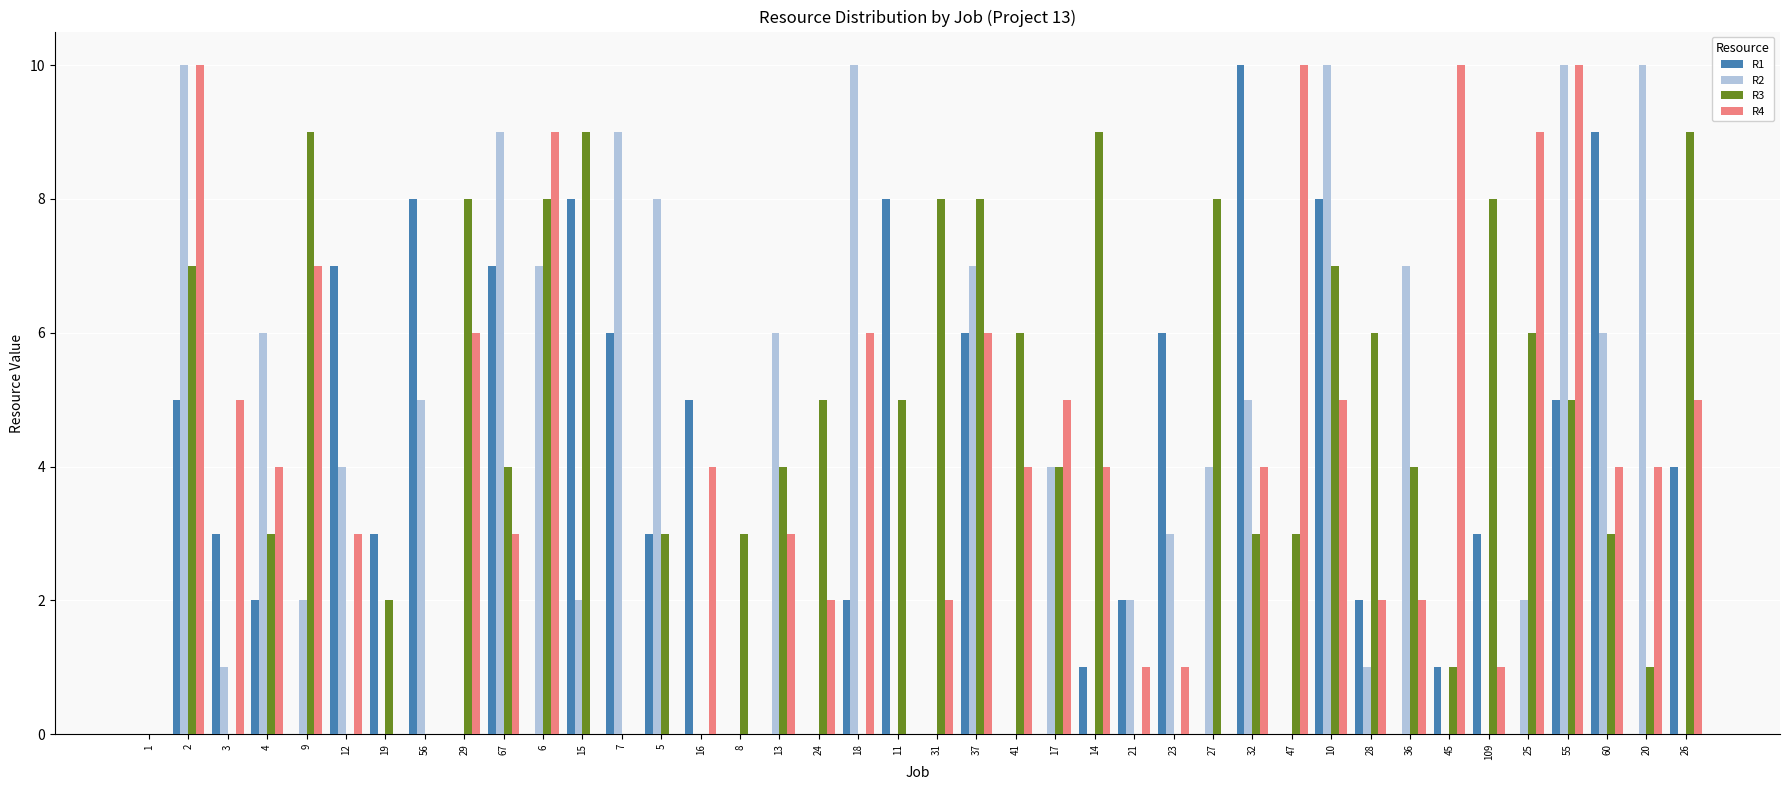

What is the total value across all series at 36?

13